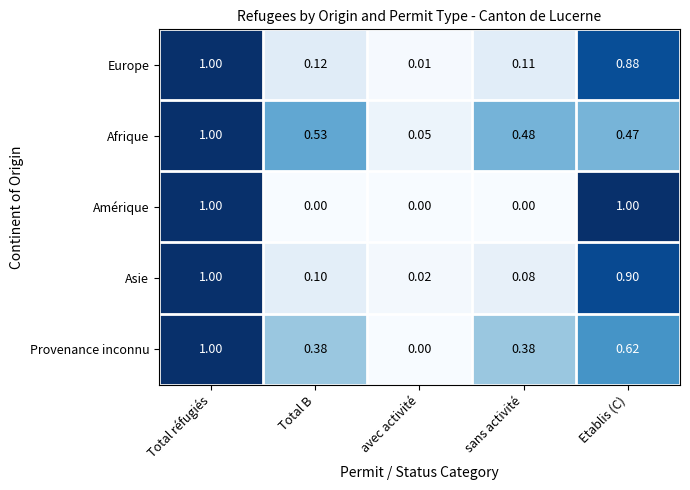

At which label is Afrique closest to 0?

avec activité